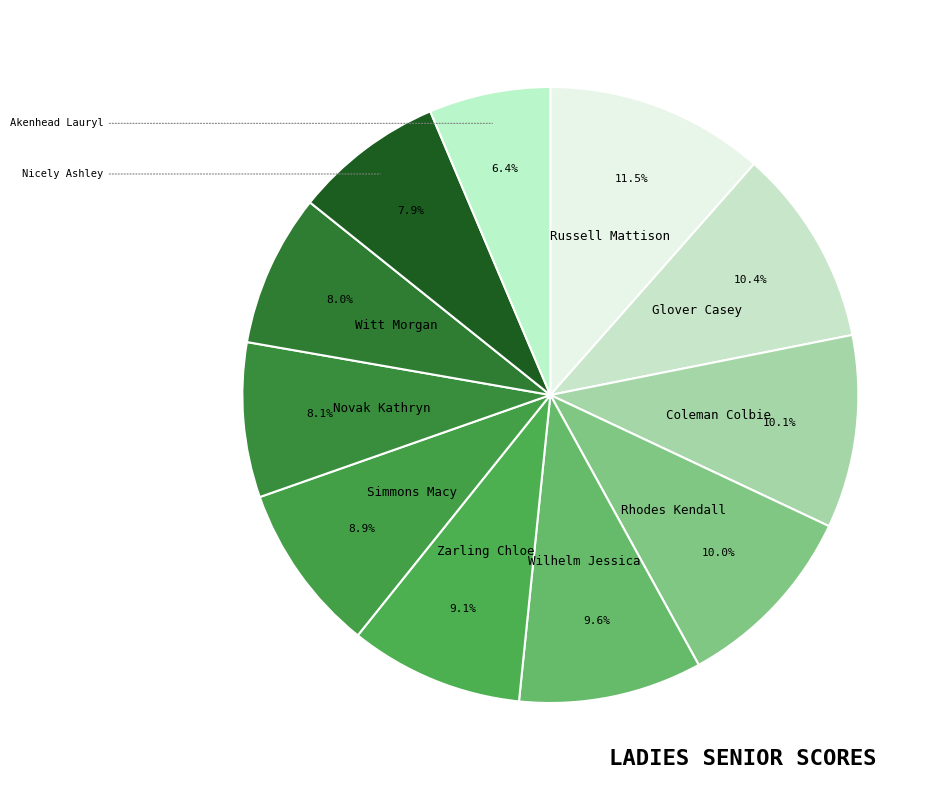

What is the largest slice in the pie chart?

Russell Mattison